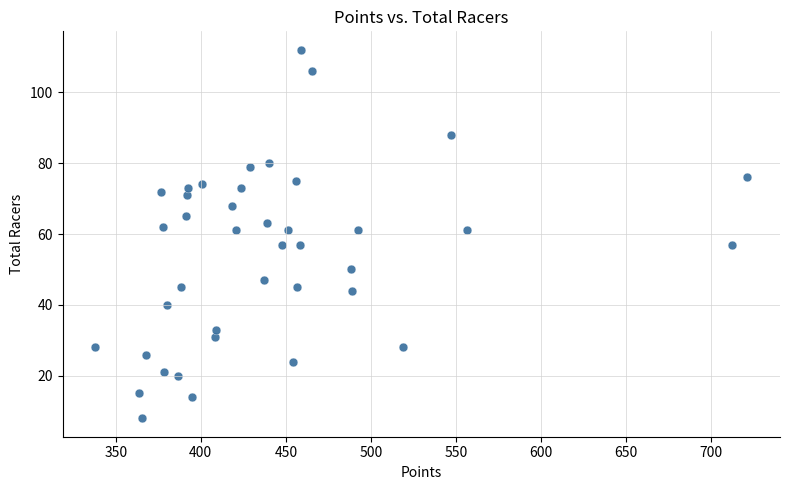

What is the range of Y values (max minus min)?

104